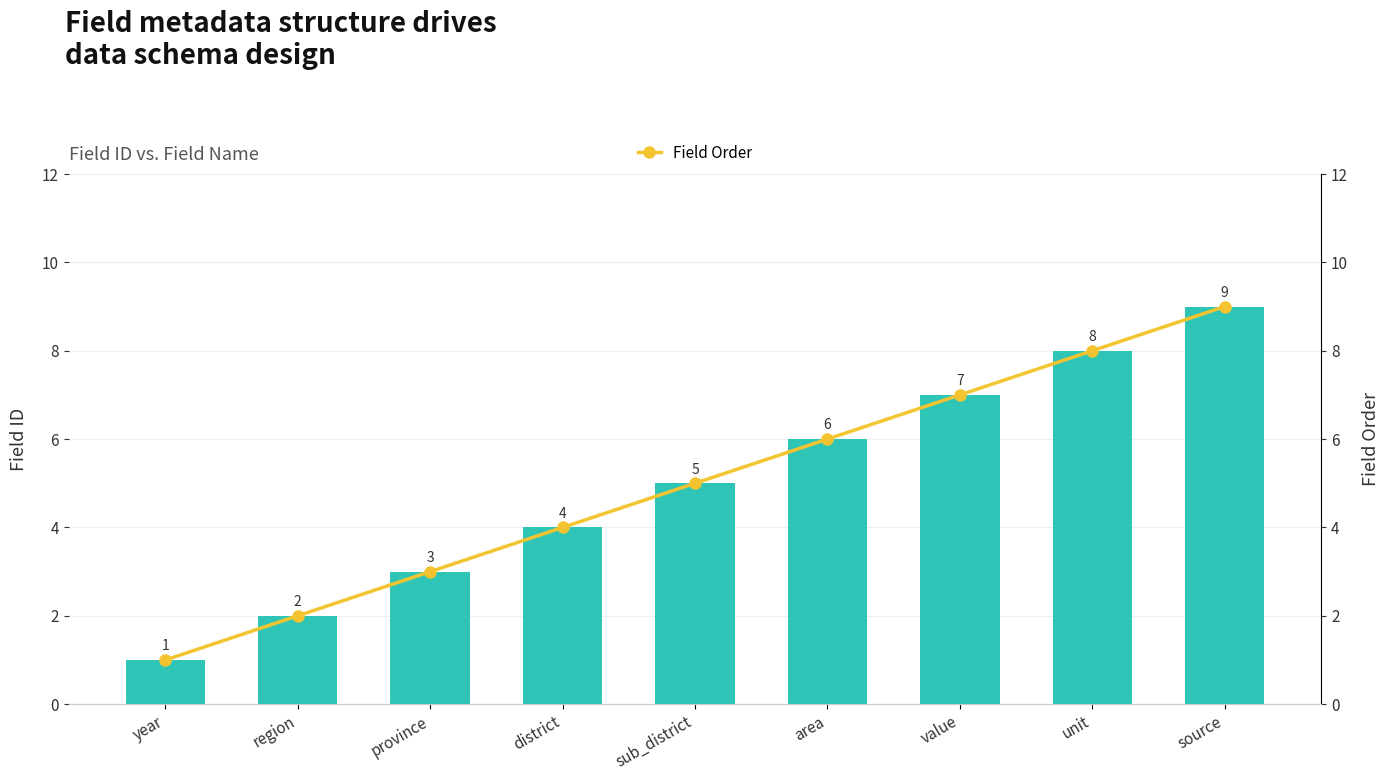

Which category has the highest value across all series?

source